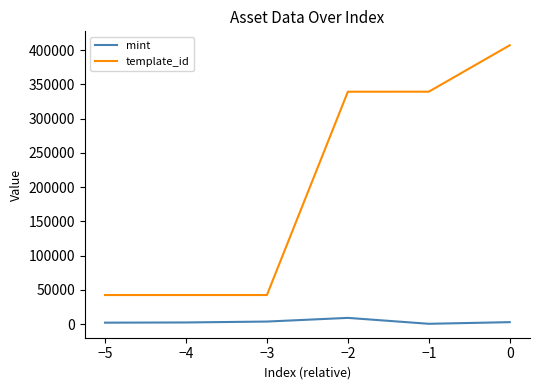

Does the chart display data point markers on the line(s)?

No